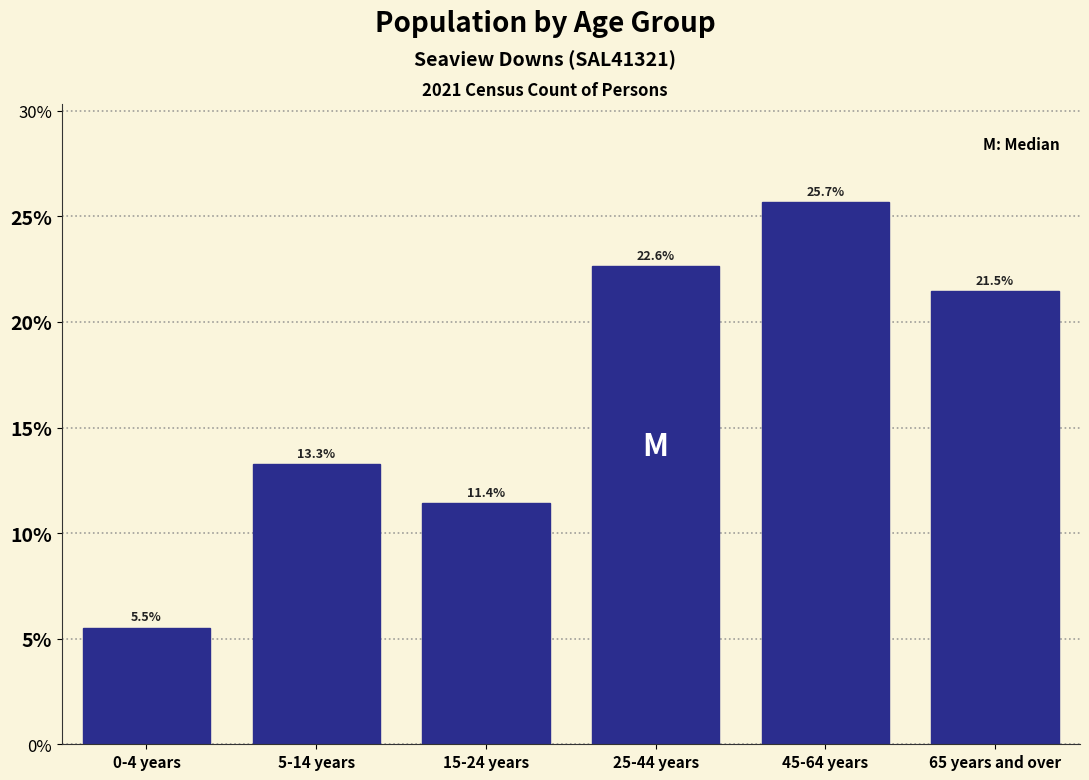

Are the bars horizontal?

No